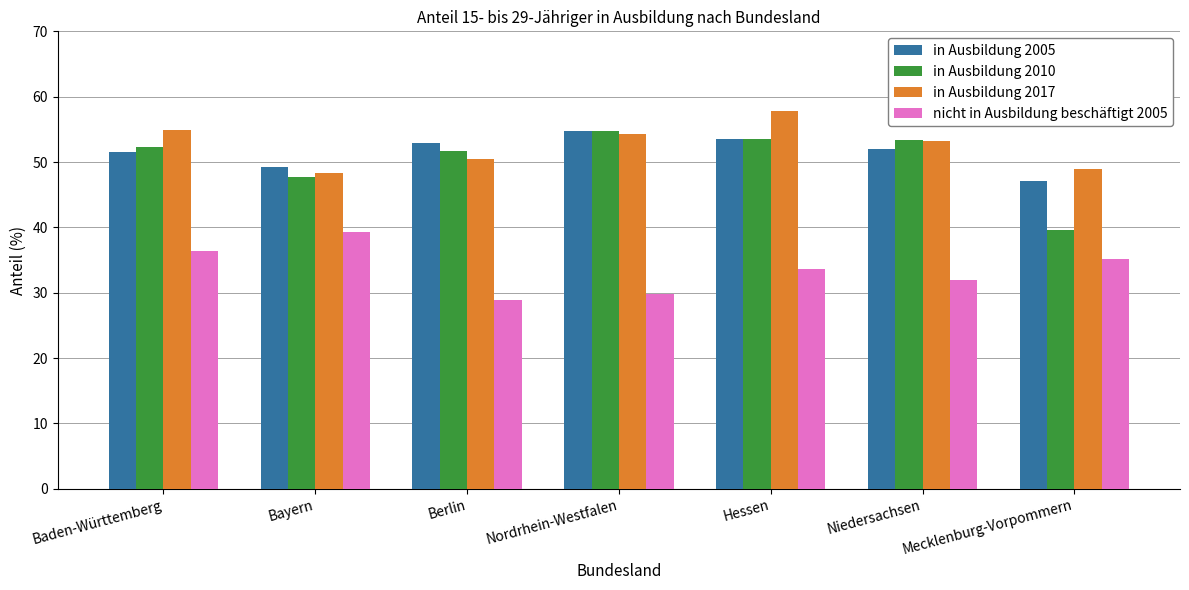

Is the value of in Ausbildung 2005 at Mecklenburg-Vorpommern greater than the value of in Ausbildung 2017 at Hessen?

No